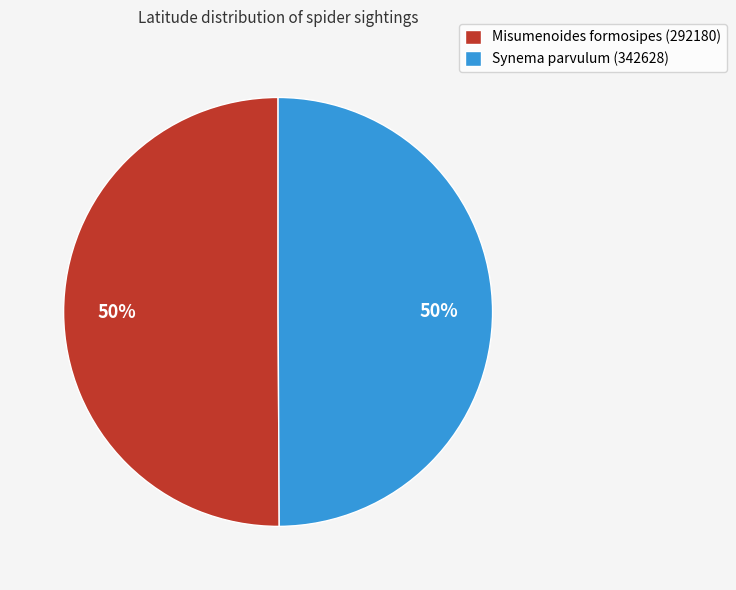

True or false: Misumenoides formosipes (292180) accounts for 43% of the total.

False